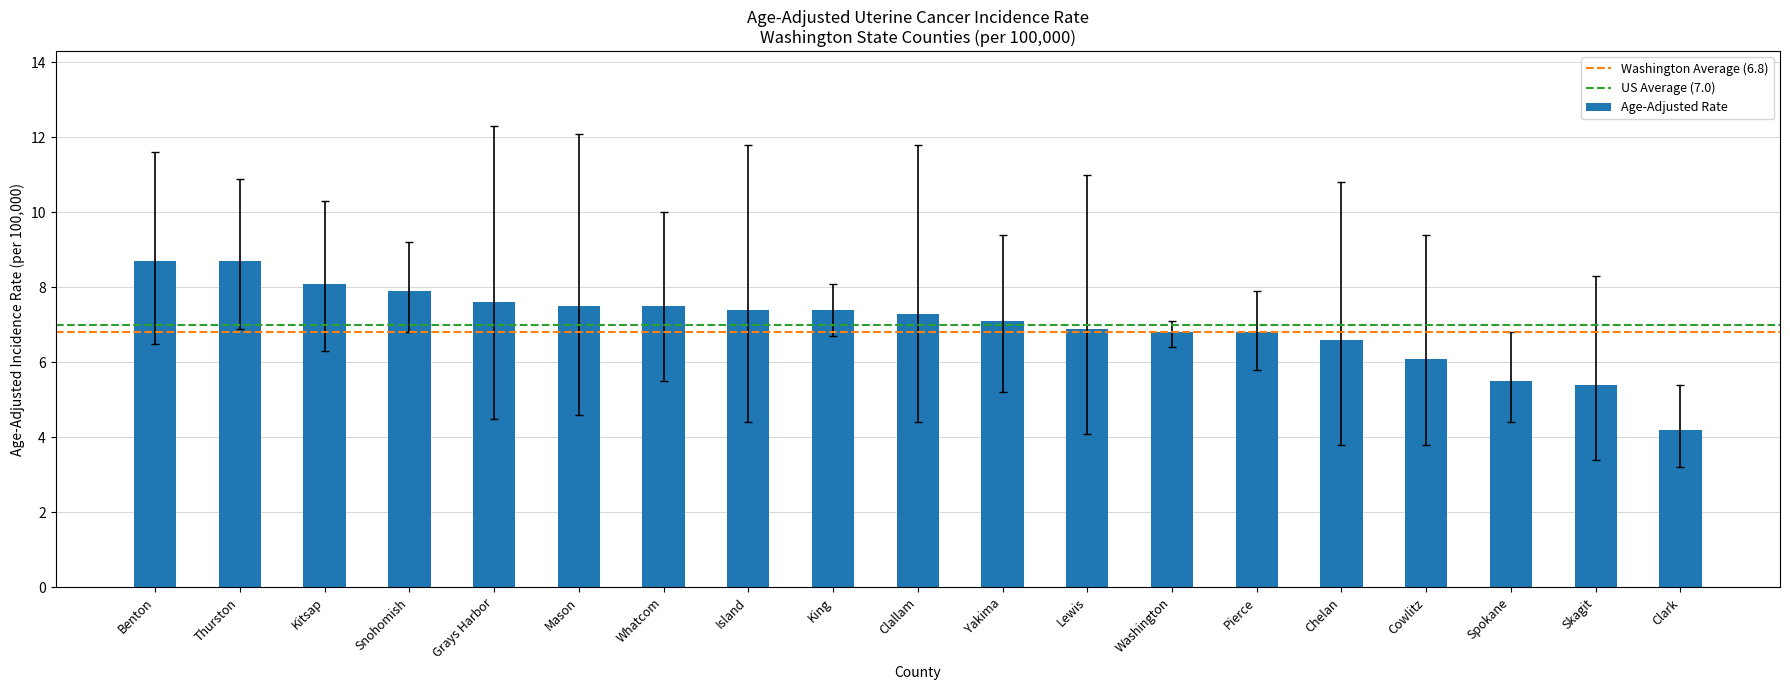

At which category does the chart reach its minimum across all series?

Clark